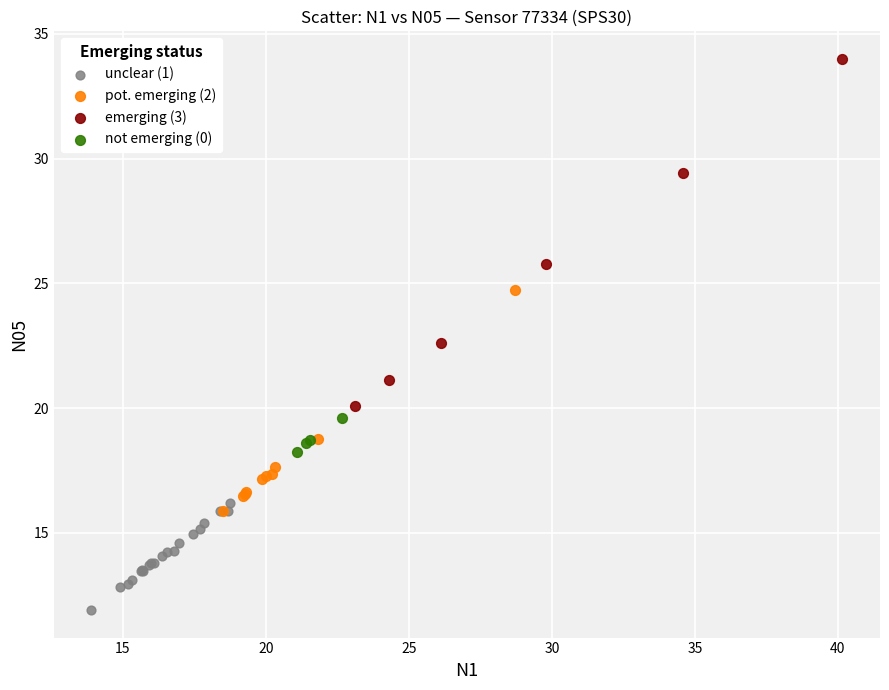

Which series has the widest spread of Y values?

emerging (3)